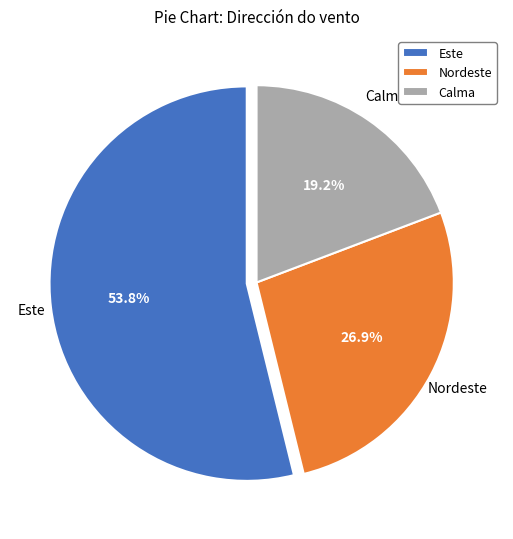

True or false: Este accounts for 43% of the total.

False